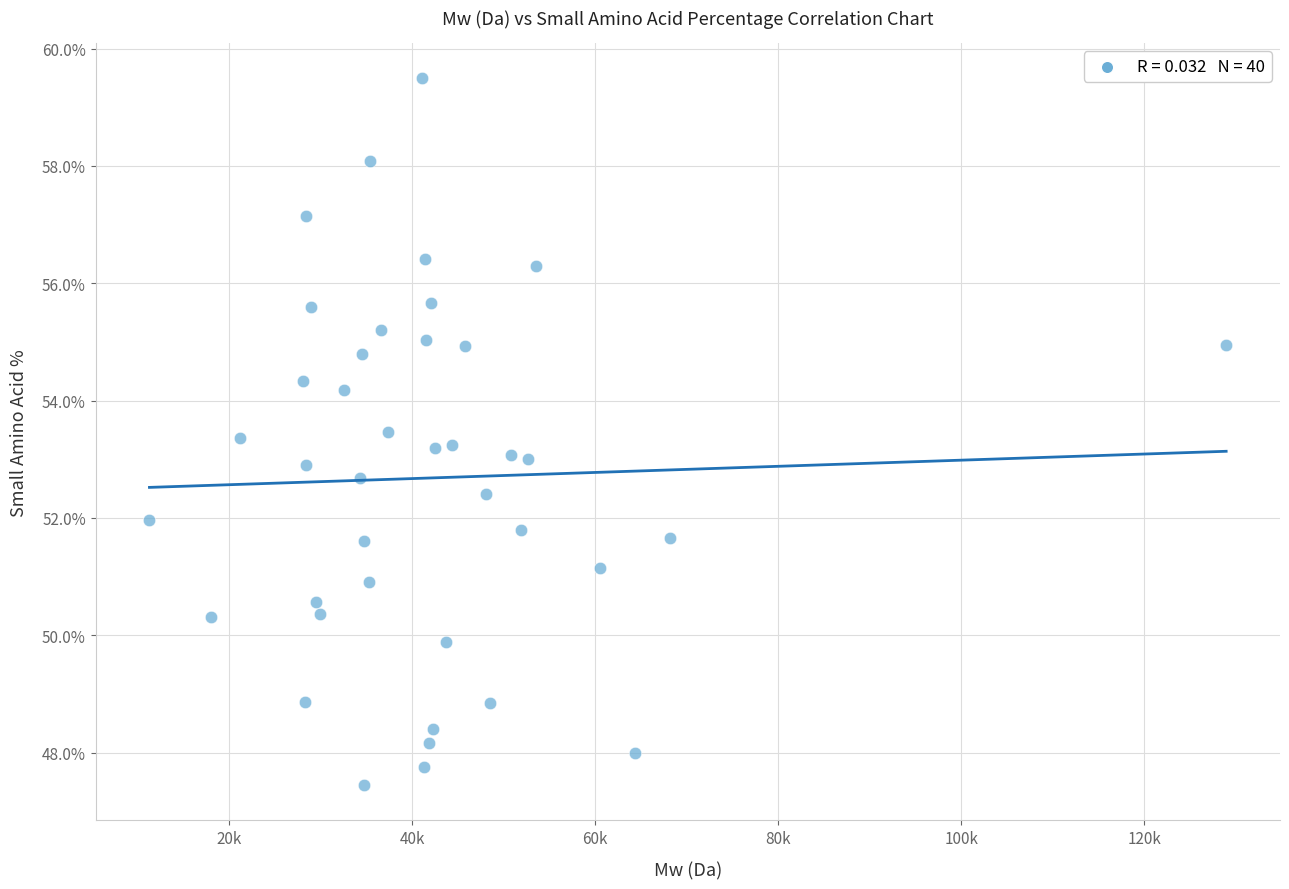

What is the range of Y values (max minus min)?

12.0